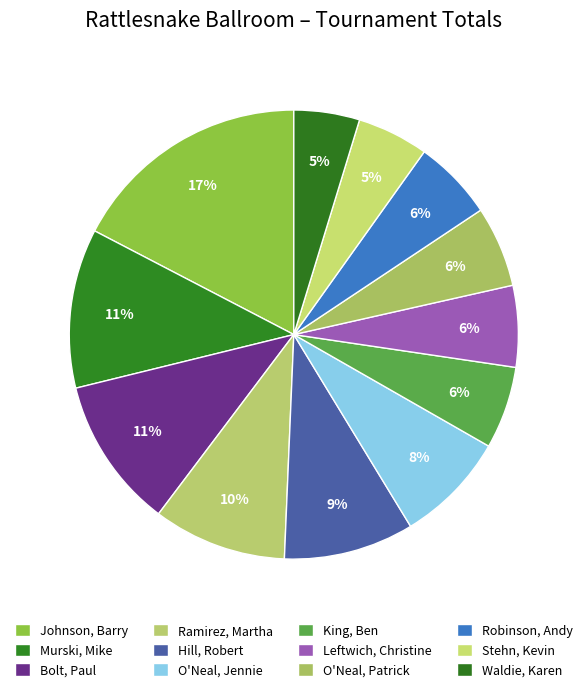

Is there any slice that represents more than half of the pie?

No